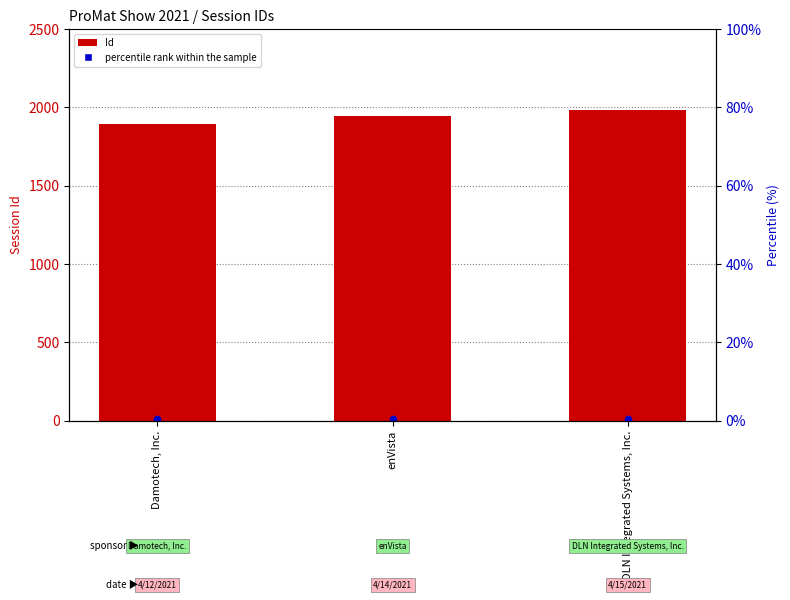

What are all the series names shown in the legend?

Id, percentile rank within the sample